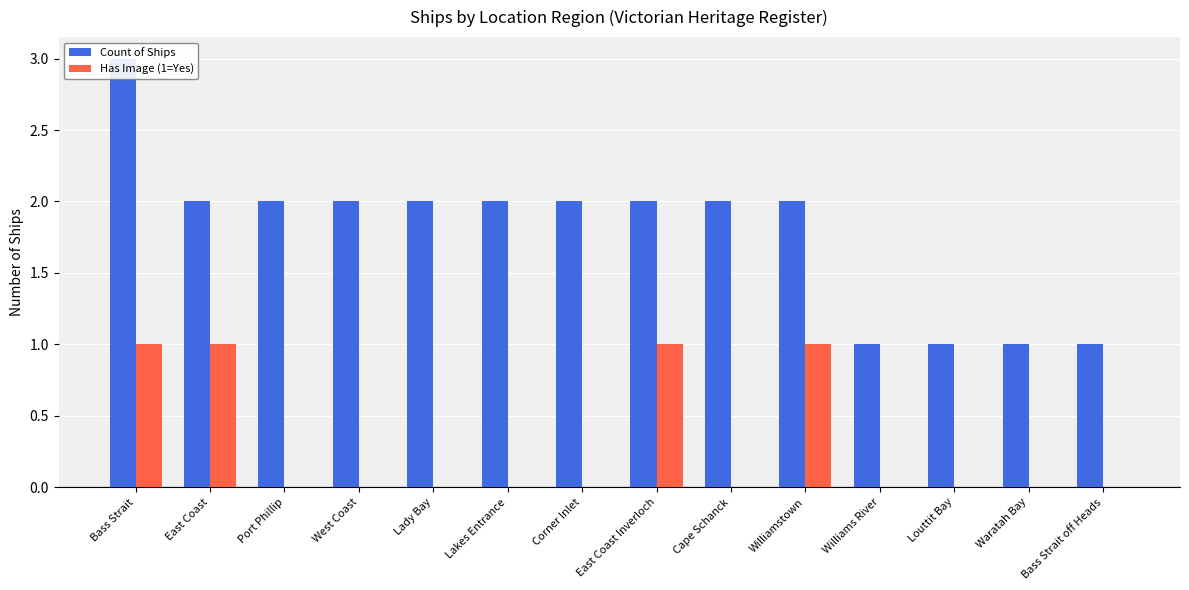

Where does the Count of Ships series first go above 2?

Bass Strait